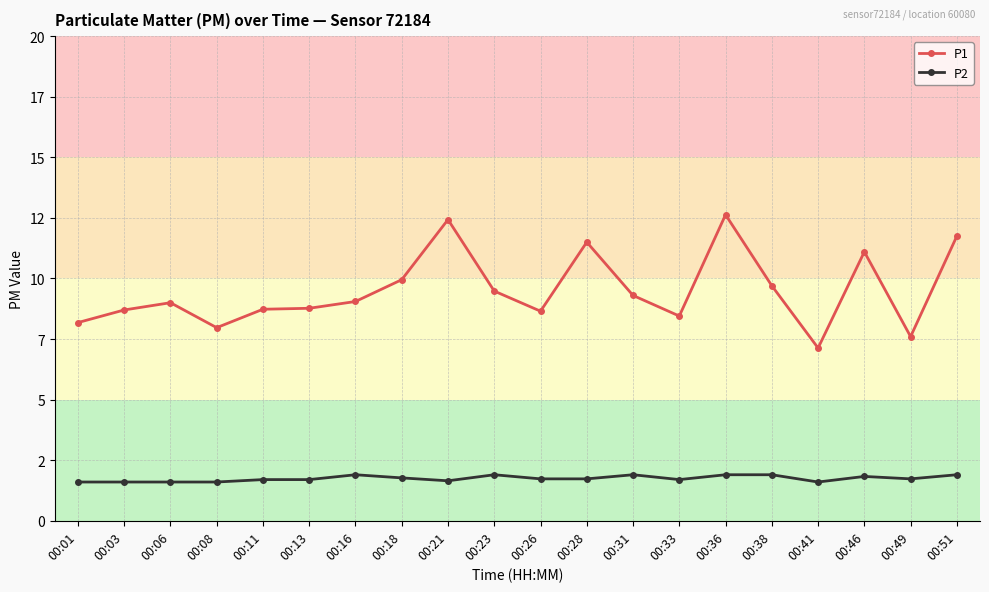

What are all the series names shown in the legend?

P1, P2